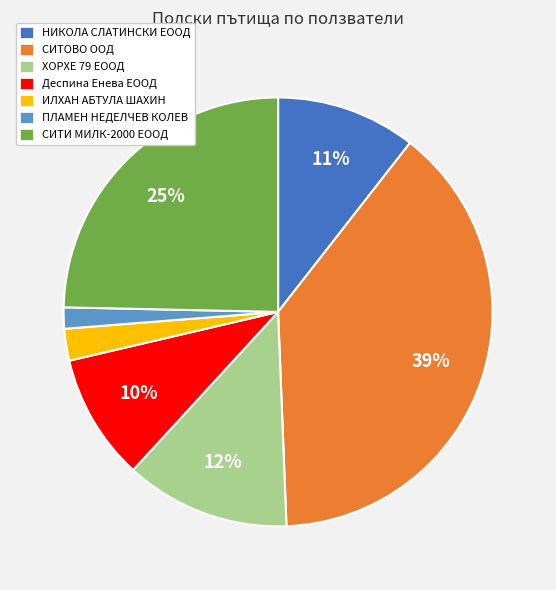

How many segments does this pie chart have?

7